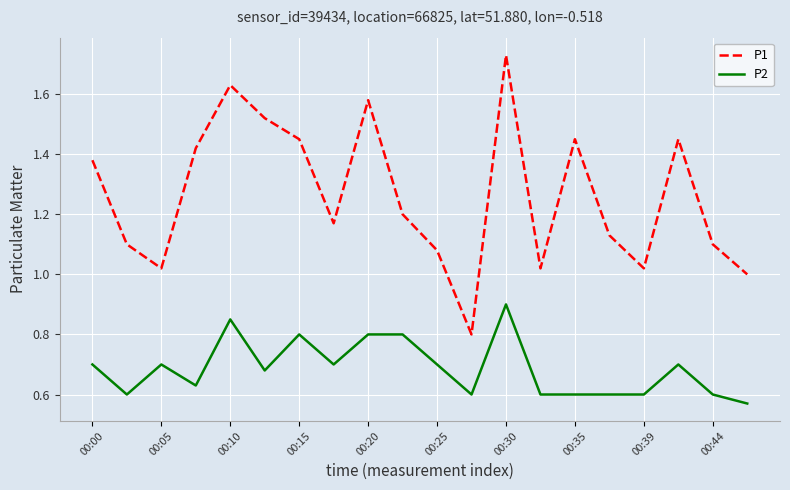

List the series in order of their overall mean, highest first.

P1, P2